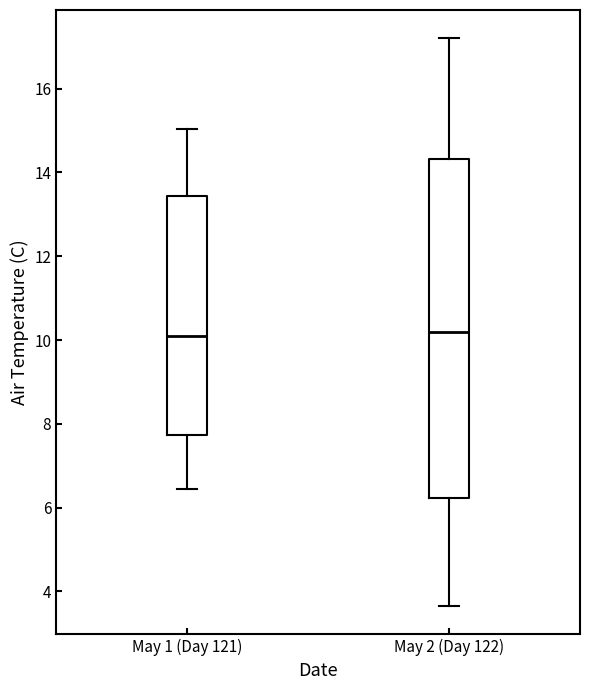

Reading left to right, read every box against the y-axis: the position of its median line, the range the box covers, and the ends of its whiskers. The values are not printed on the chart, so give them approximately, as read against the axis.

May 1 (Day 121): median 10.0, box 7.8 to 13.4, whiskers 6.4 to 15.0
May 2 (Day 122): median 10.2, box 6.2 to 14.4, whiskers 3.6 to 17.2